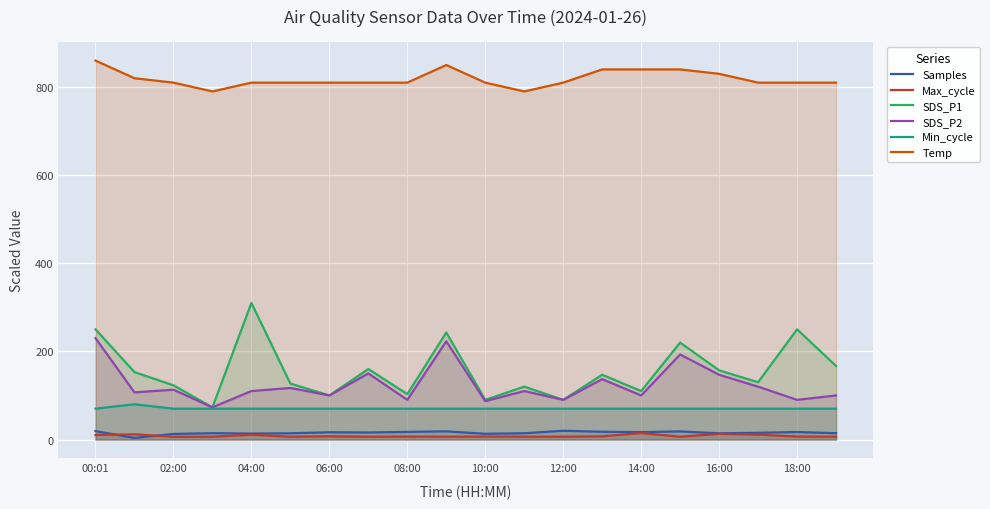

Is it true that SDS_P1 equals 151.6 at 00:01?

False